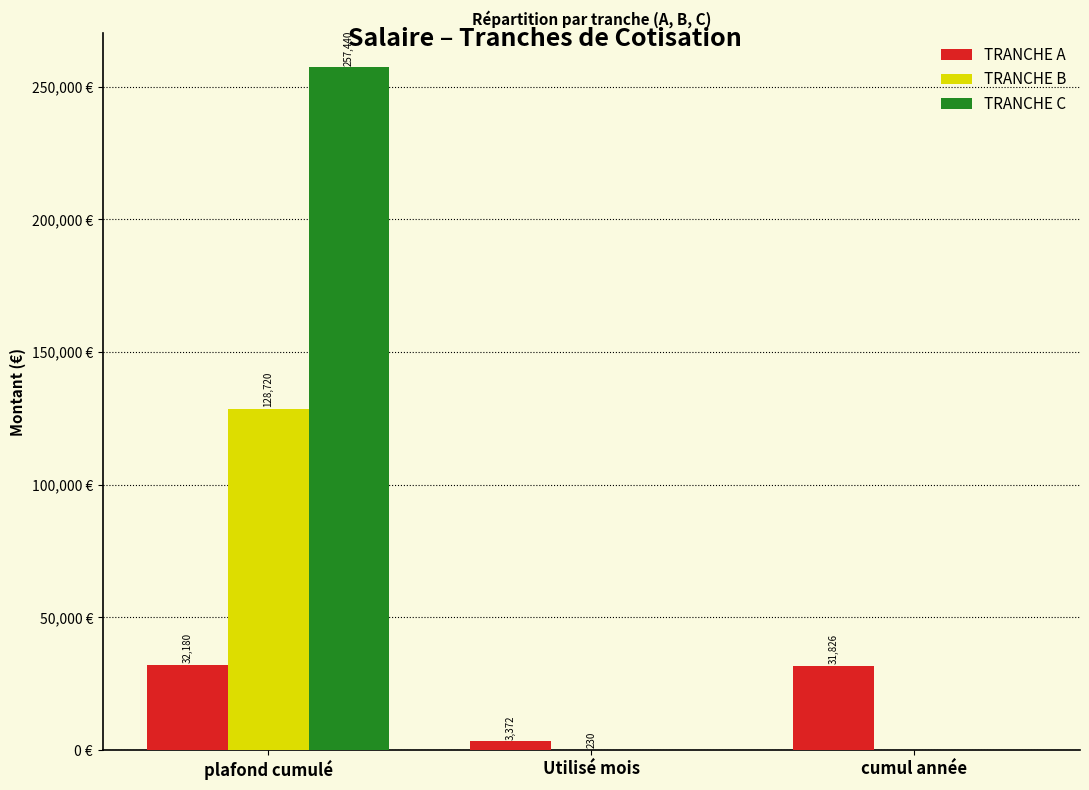

Where does the TRANCHE A series first go above 31826?

plafond cumulé